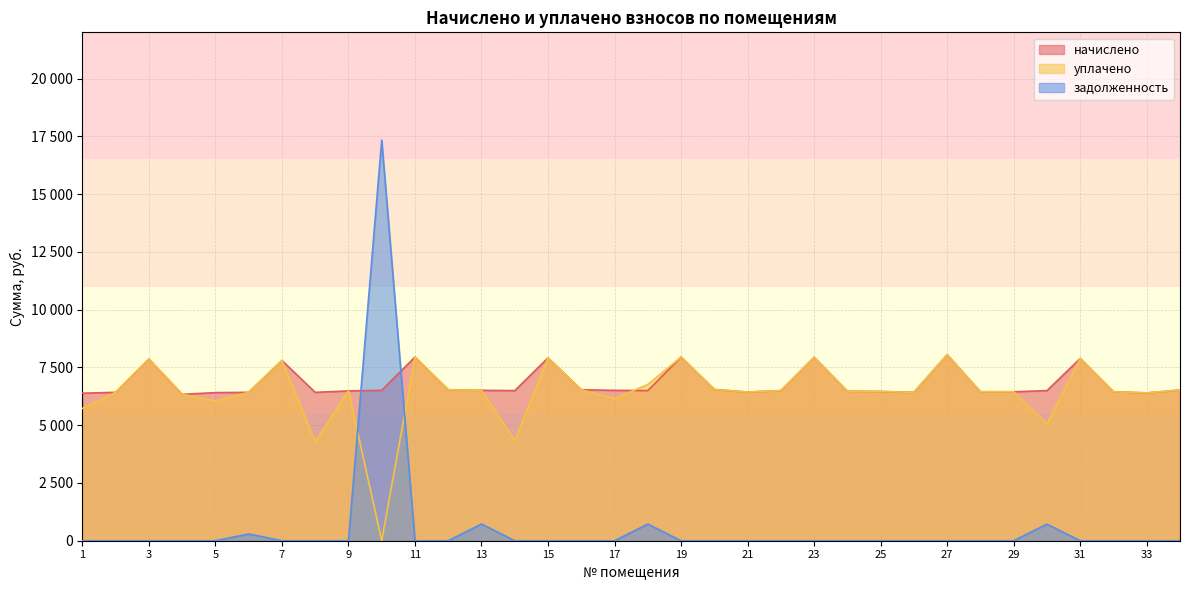

The начислено series shows 10065.0 at 26. True or false?

False